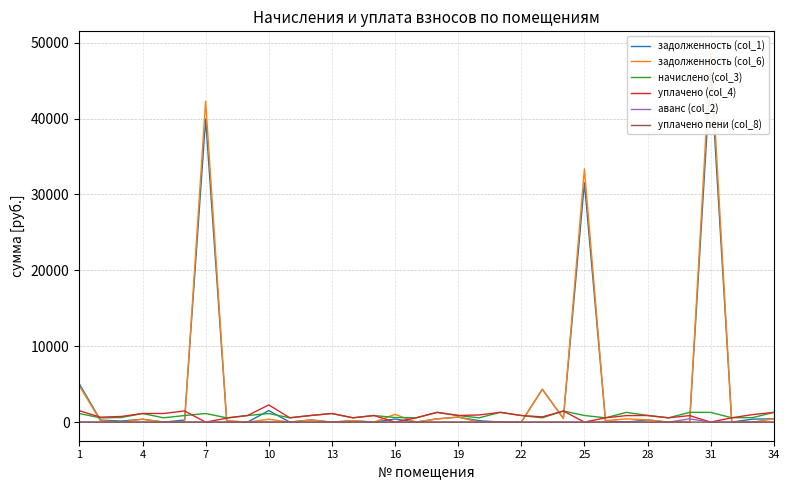

True or false: уплачено (col_4) has a value of 2134.7 at 34.

False